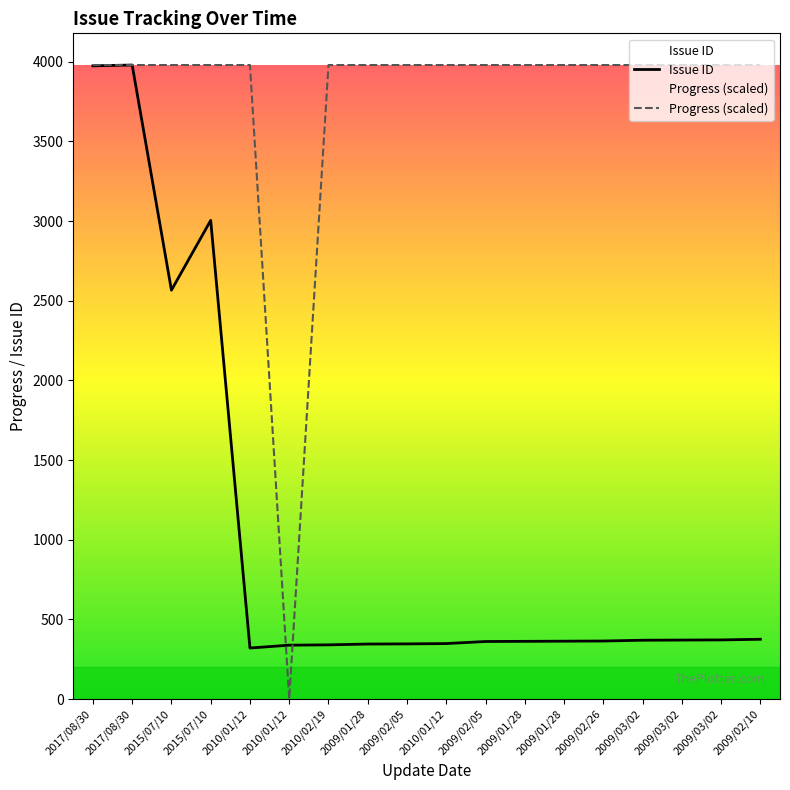

Is this an area chart (filled region under the line)?

No